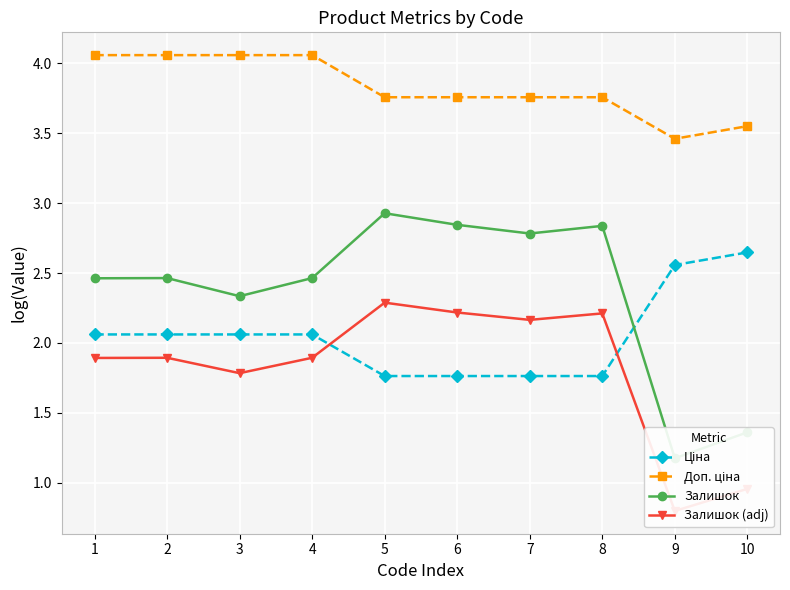

Rank the categories by Залишок value from highest to lowest.

5, 6, 8, 7, 2, 4, 1, 3, 10, 9